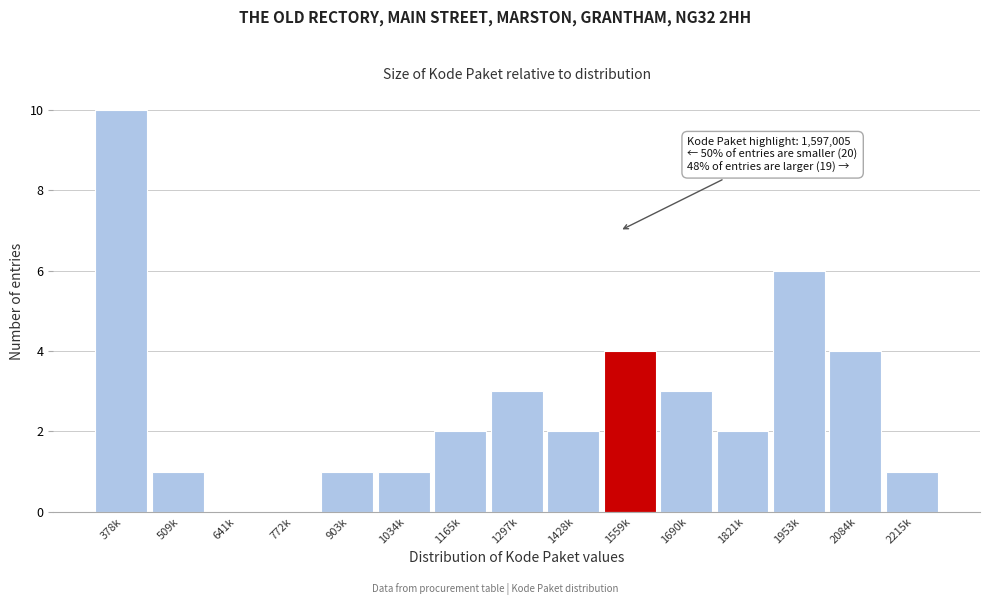

Reading left to right, transcribe all the data shown in this chart.

378k=10	509k=1	641k=0	772k=0	903k=1	1034k=1	1165k=2	1297k=3	1428k=2	1559k=4	1690k=3	1821k=2	1953k=6	2084k=4	2215k=1